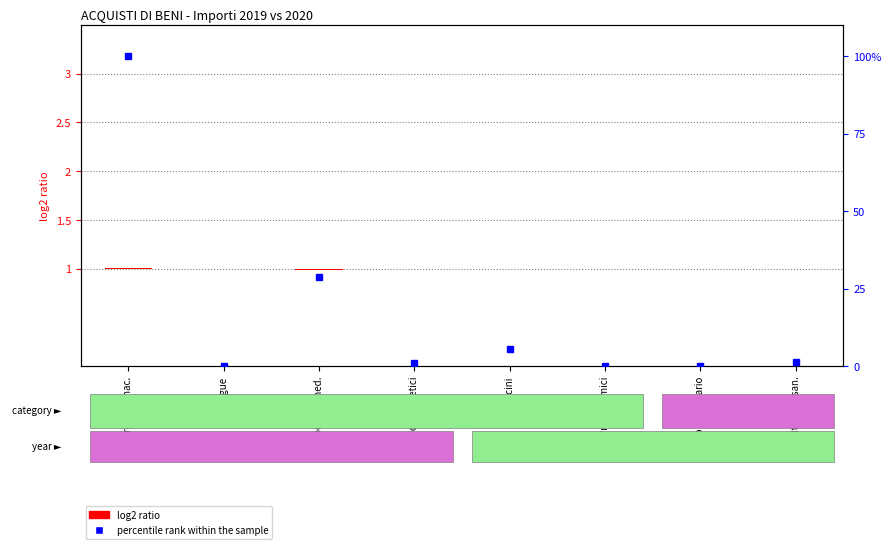

How many data points does each series have?

8